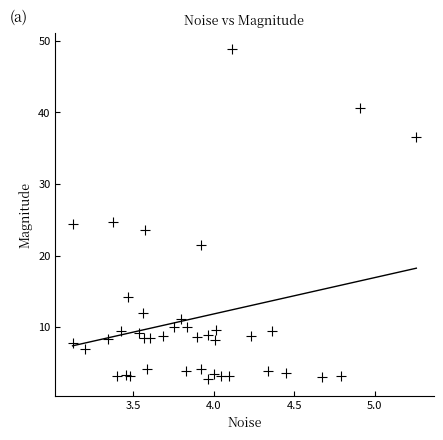

What is the range of X values (max minus min)?

2.1